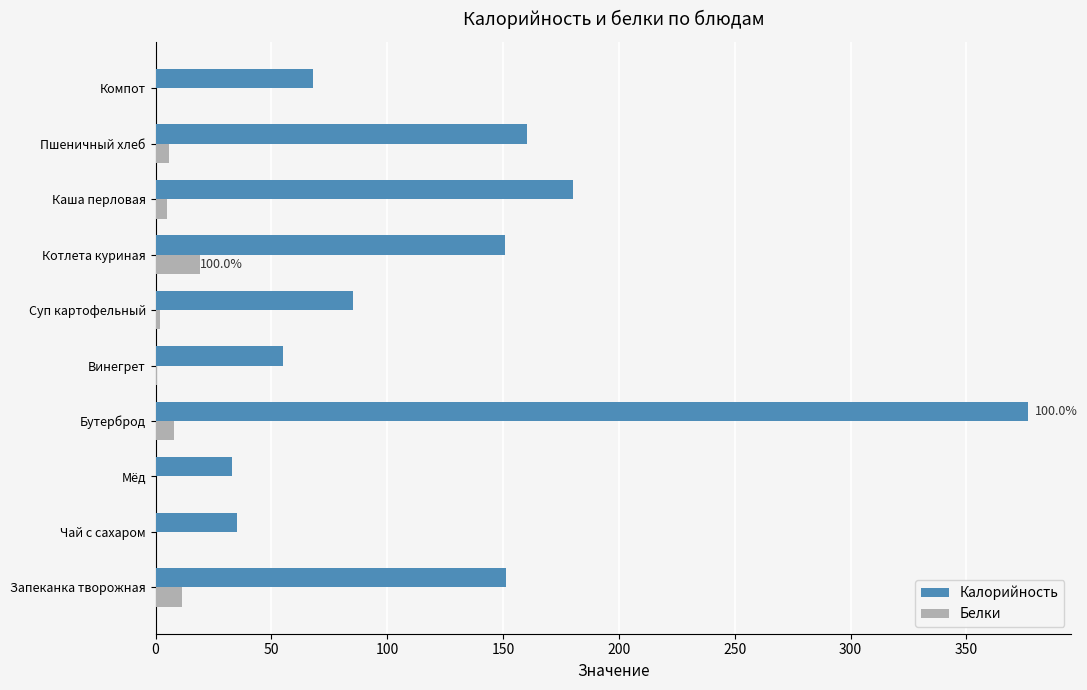

Which series changed the most between Бутерброд and Пшеничный хлеб?

Калорийность